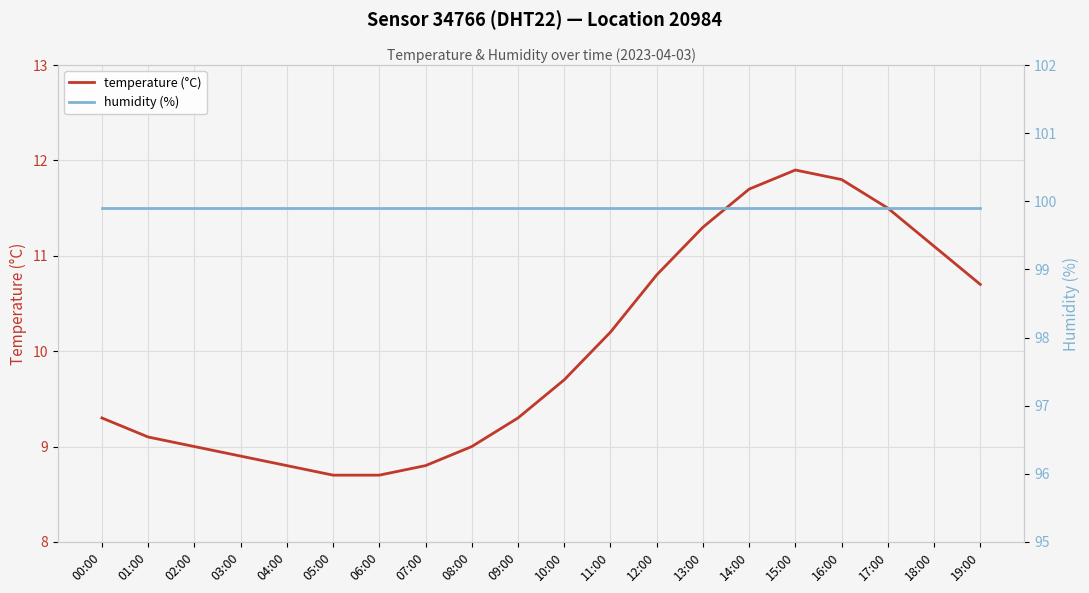

What is the minimum value for temperature (°C)?

8.7